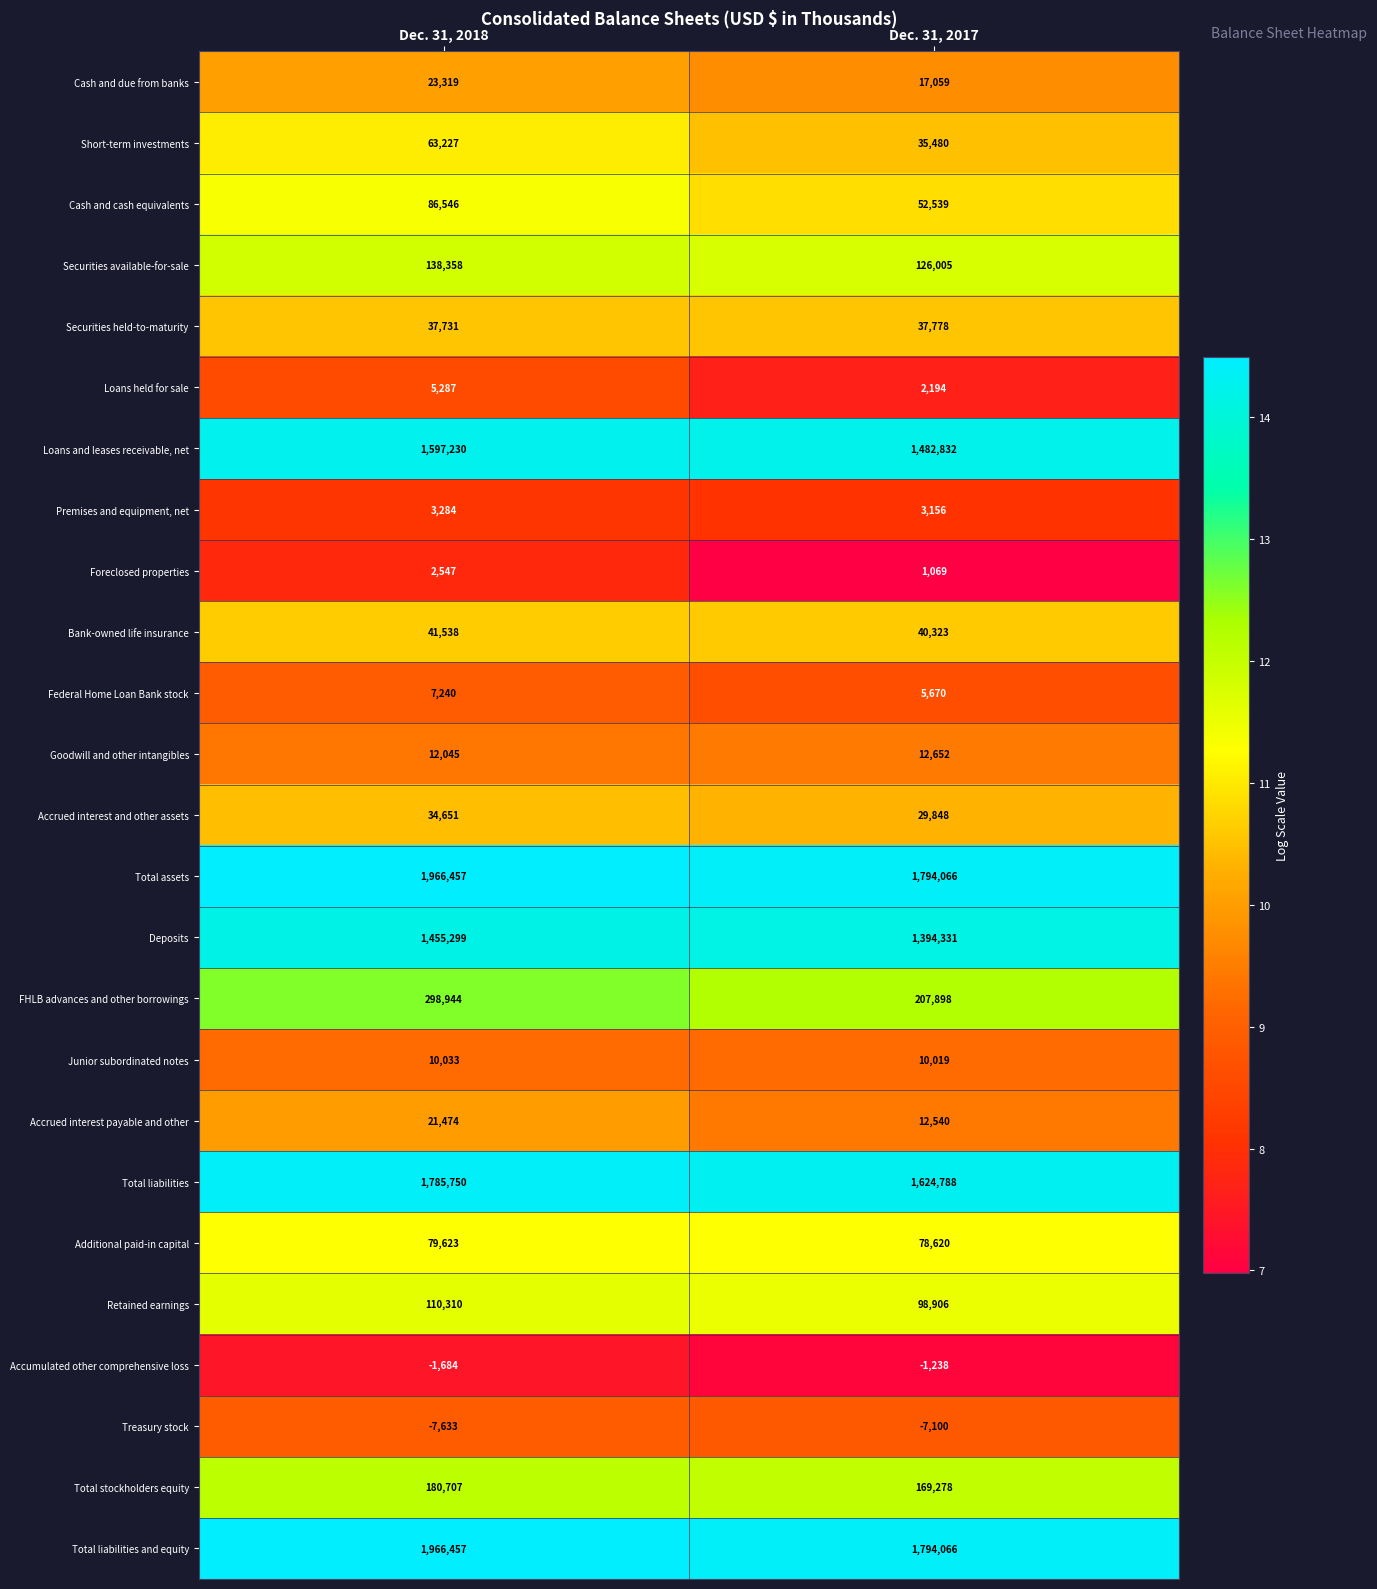

What is the smallest value displayed?

-7633